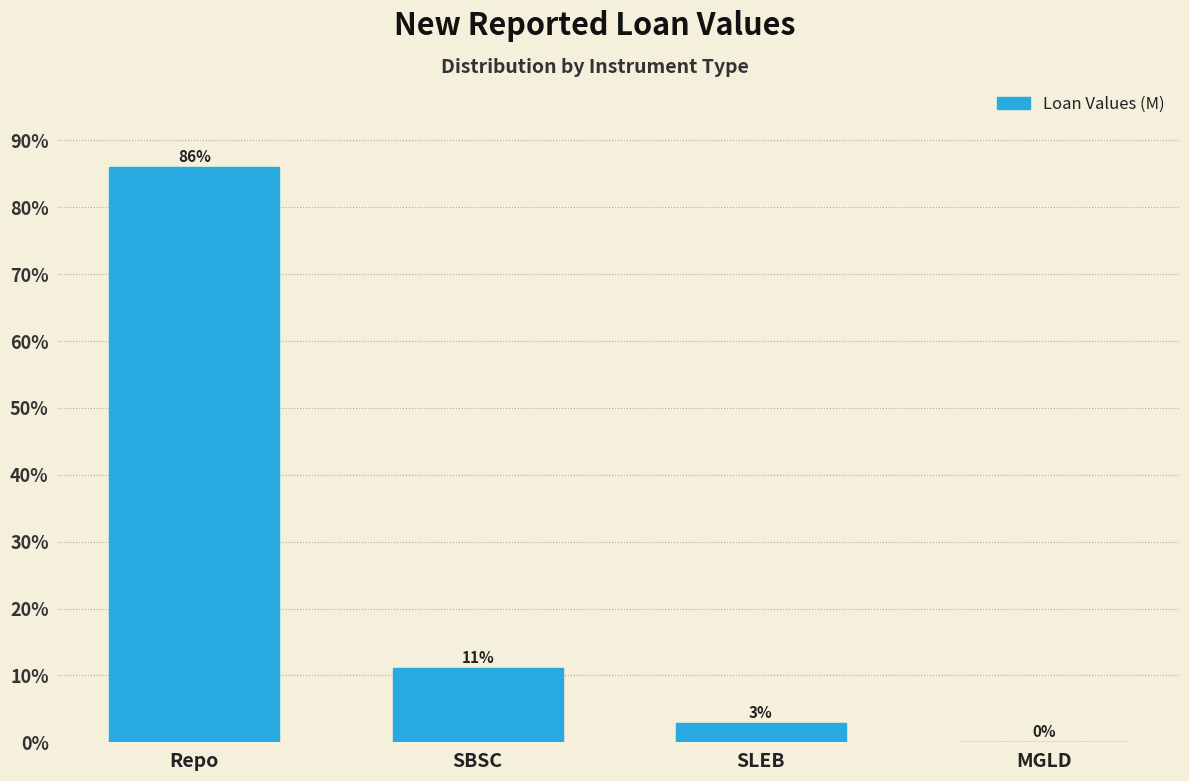

Where does the data first go above 11?

Repo